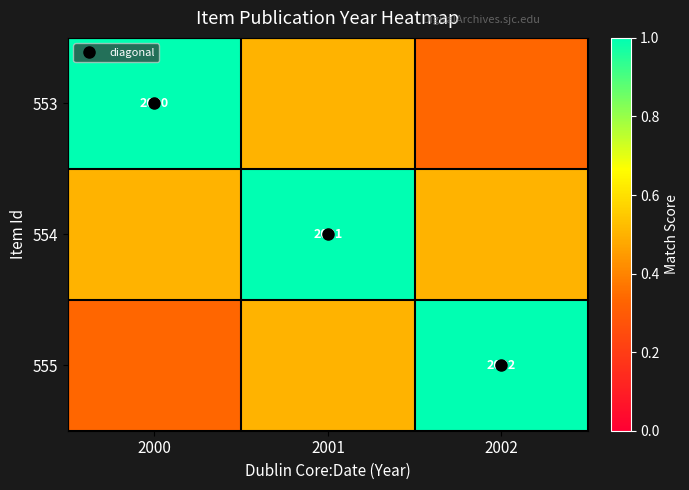

What is the total value across all series at 2001?

2.0